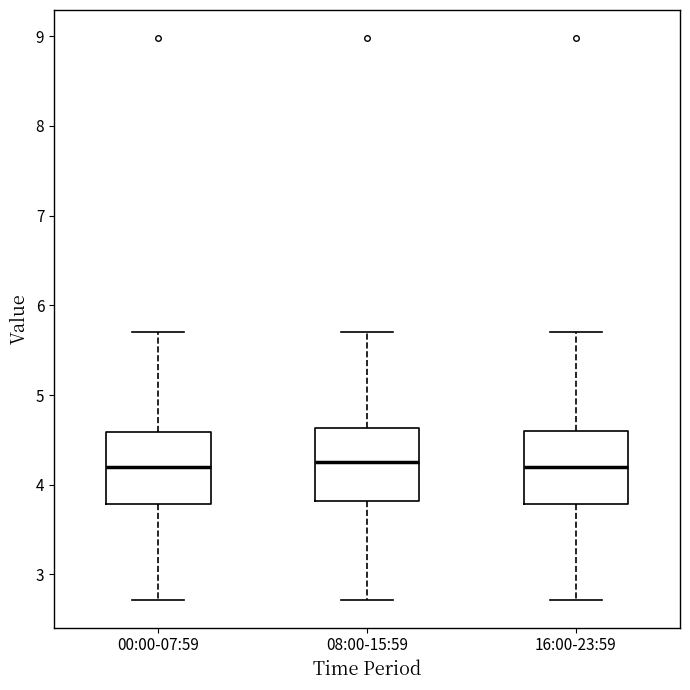

Reading left to right, transcribe this box plot: for each box, give where its median line is, the range the box spans, and where its two whiskers end, as read against the y-axis. The values are not printed on the chart, so give them approximately, as read against the axis.

00:00-07:59: median 4.2, box 3.8 to 4.6, whiskers 2.7 to 5.7
08:00-15:59: median 4.3, box 3.8 to 4.6, whiskers 2.7 to 5.7
16:00-23:59: median 4.2, box 3.8 to 4.6, whiskers 2.7 to 5.7